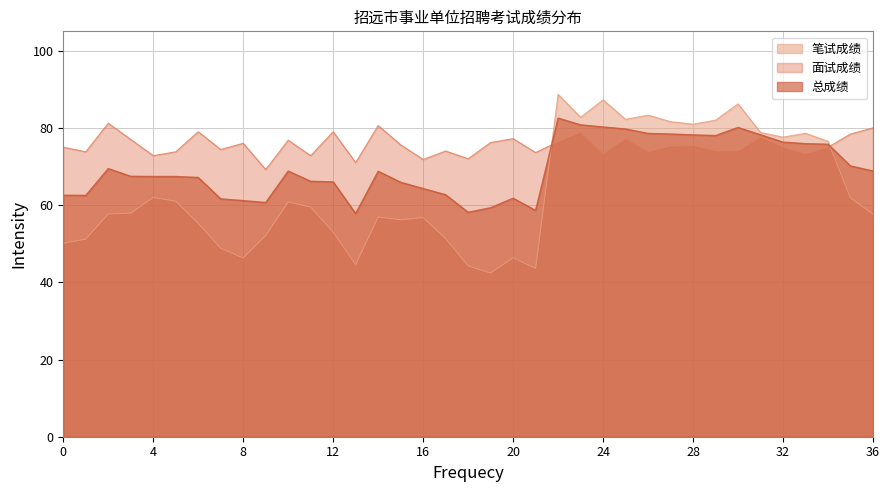

Where does the 面试成绩 series first go above 75?

牟星宇